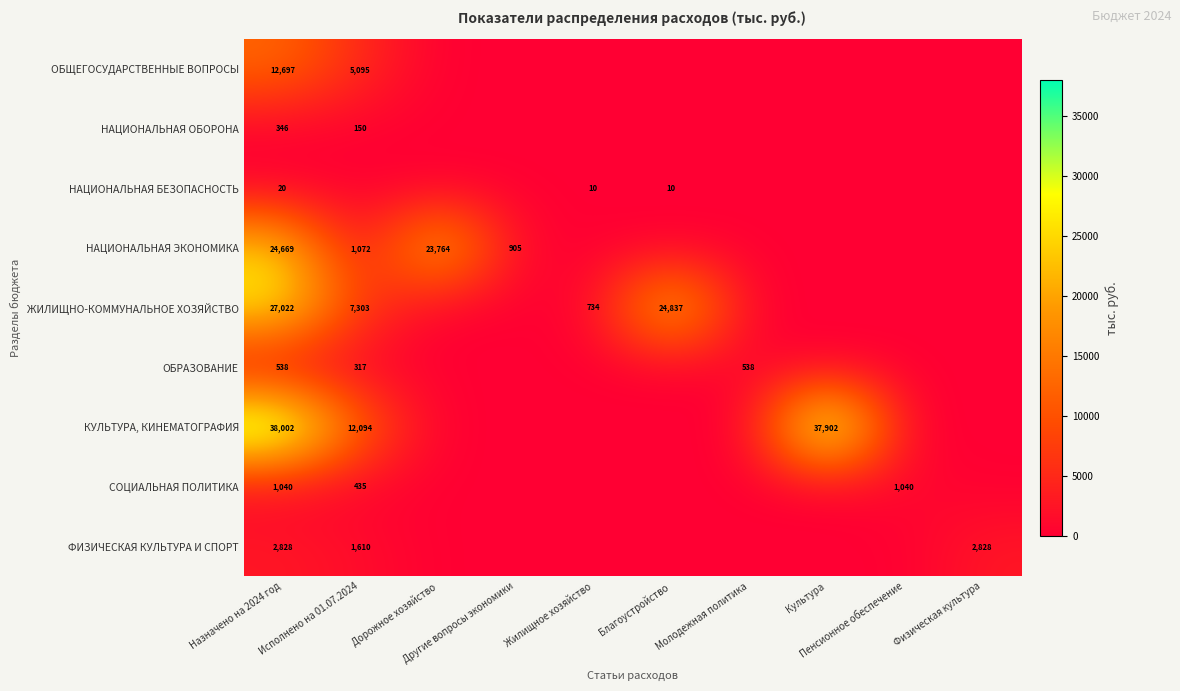

Which label corresponds to the largest value in the chart?

Назначено на 2024 год